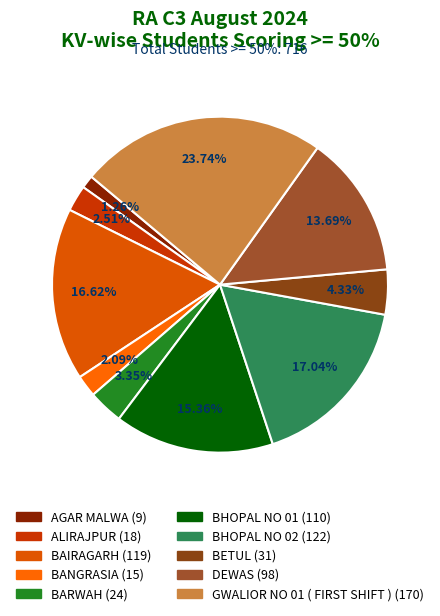

Approximately how many times larger is the value at BANGRASIA compared to BARWAH?

0.6